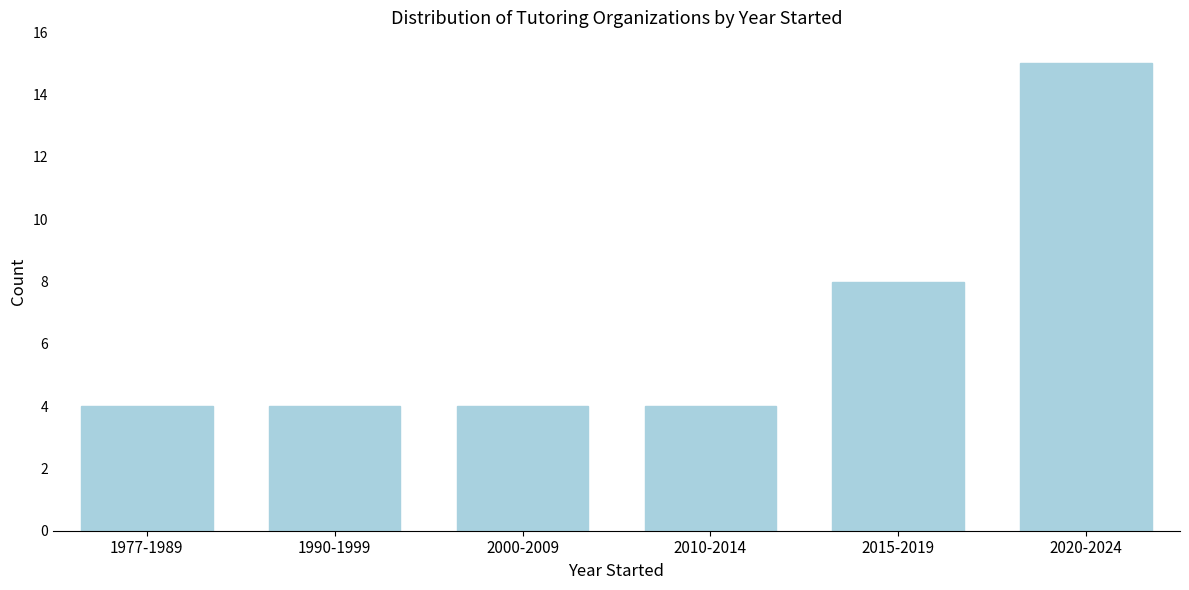

Reading right to left, transcribe all the data shown in this chart.

2020-2024=15	2015-2019=8	2010-2014=4	2000-2009=4	1990-1999=4	1977-1989=4